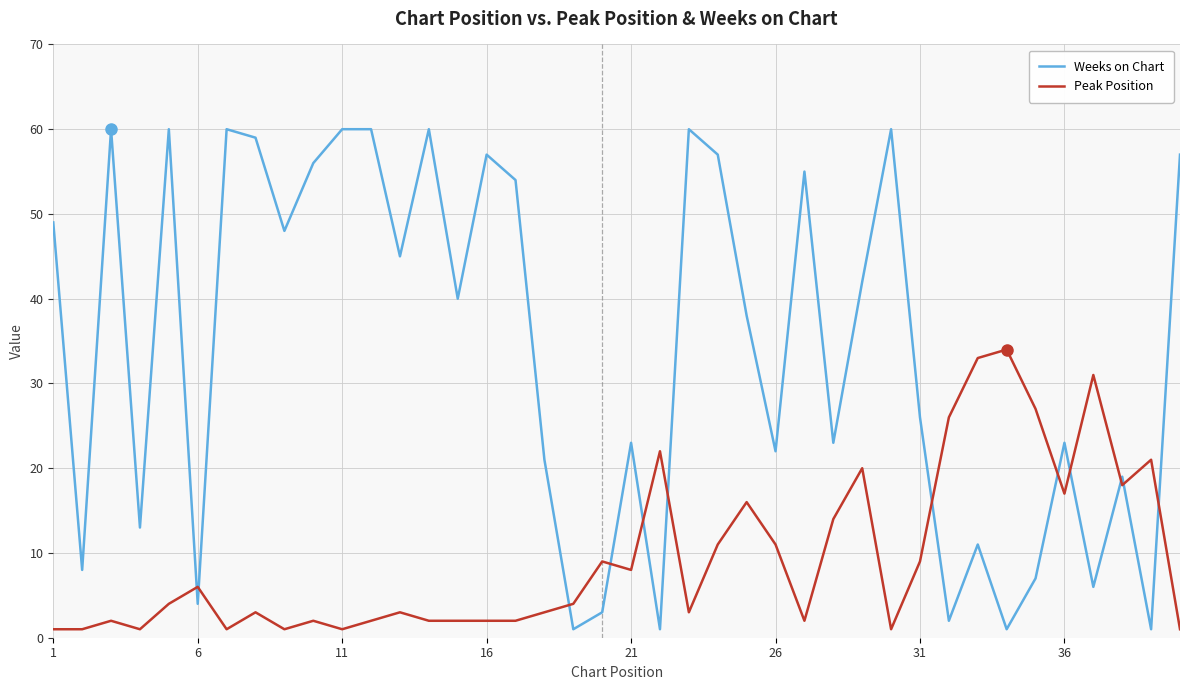

True or false: Peak Position and Weeks on Chart cross at least once.

True